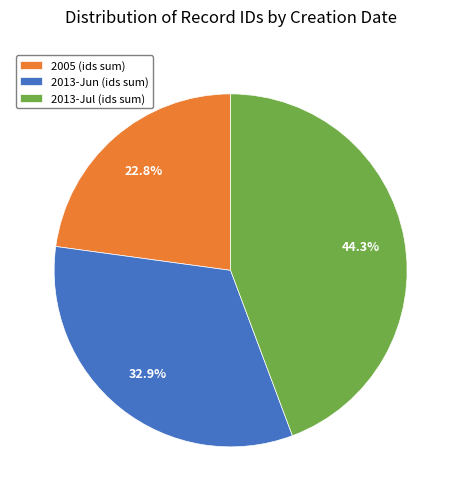

Is there any slice that represents more than half of the pie?

No